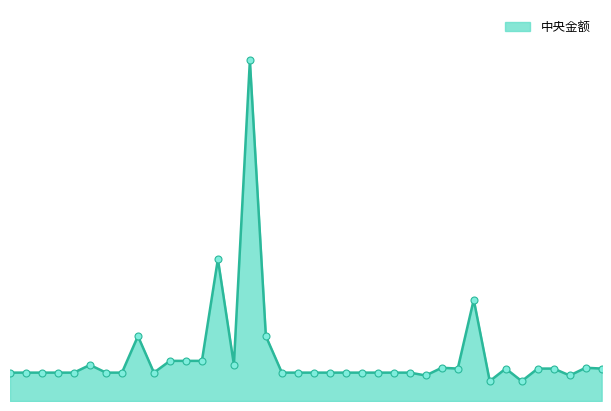

Does the chart have visible grid lines?

No